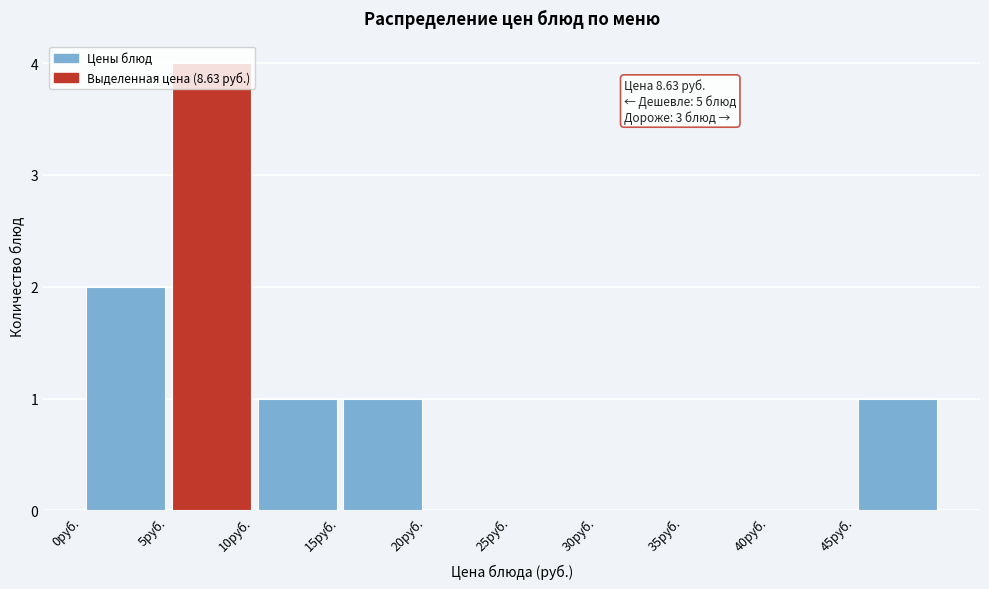

Over which range of the x-axis is the bar tallest?

5 to 10